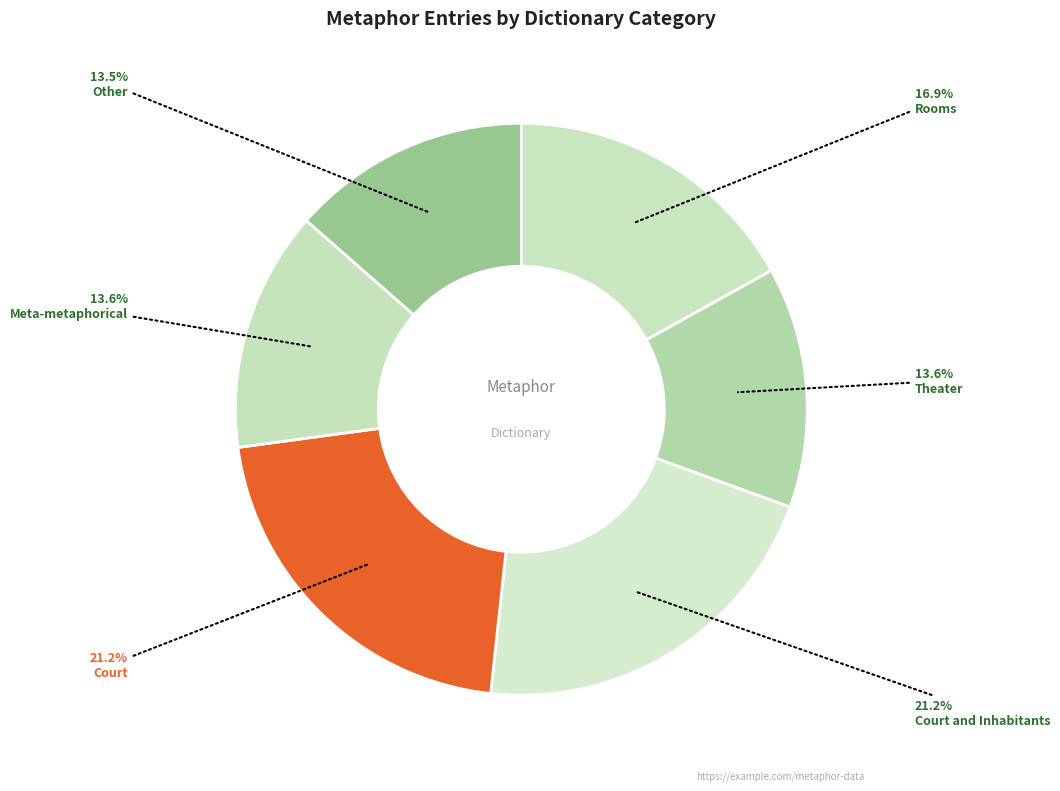

What percentage is the Meta-metaphorical slice, to the nearest percent?

14%